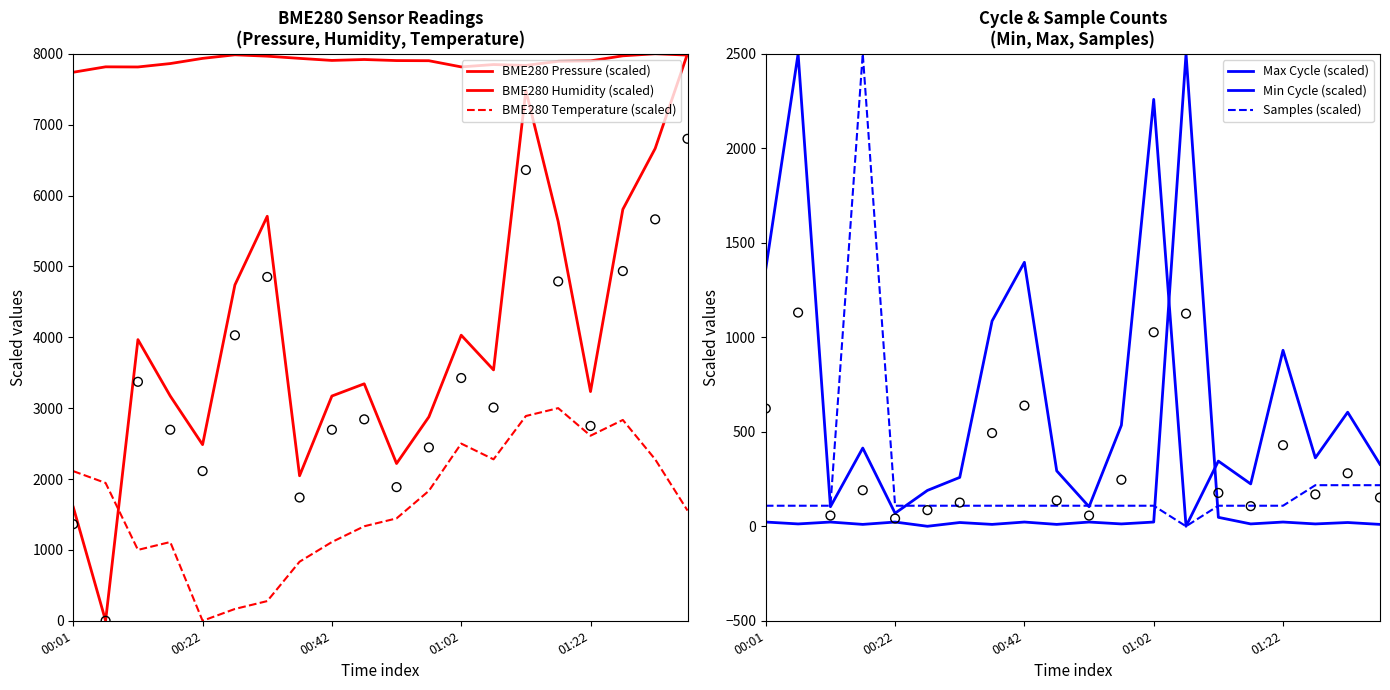

Which series contains the lowest Y value?

BME280 Pressure (scaled)